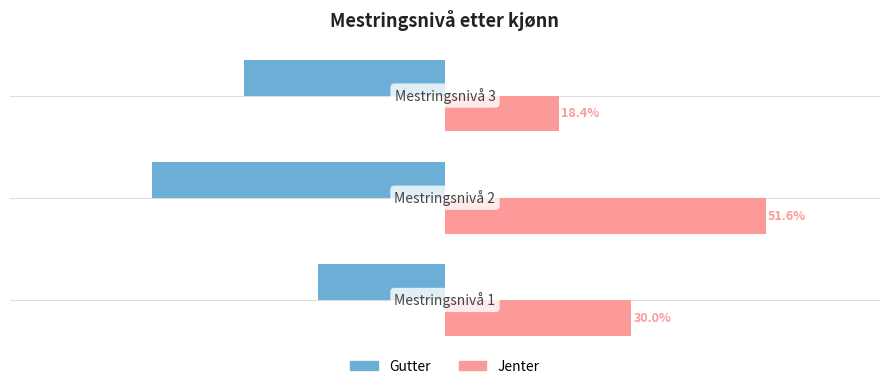

List the series in order of their overall mean, highest first.

Jenter, Gutter